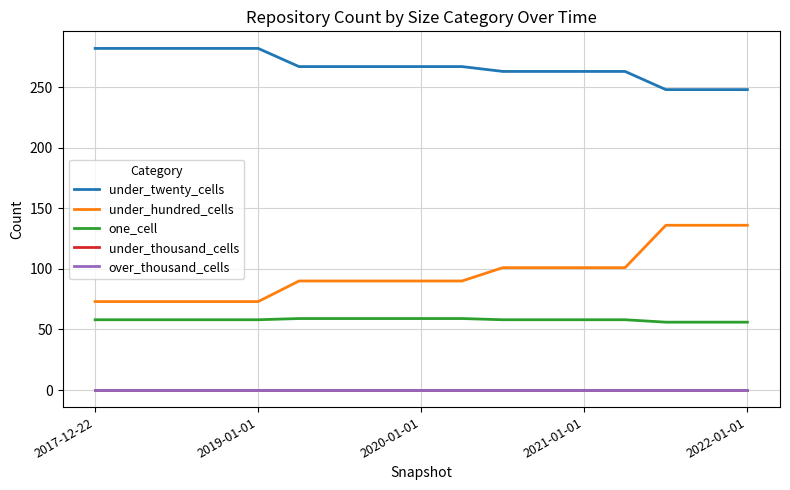

Does the chart display data point markers on the line(s)?

No